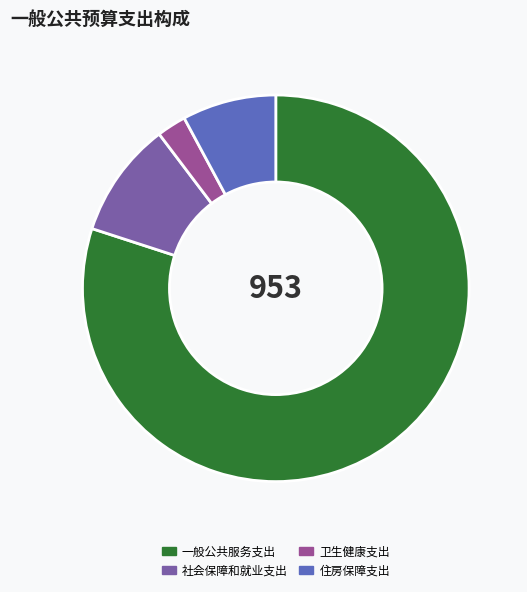

The 社会保障和就业支出 slice represents 10% of the pie. True or false?

True